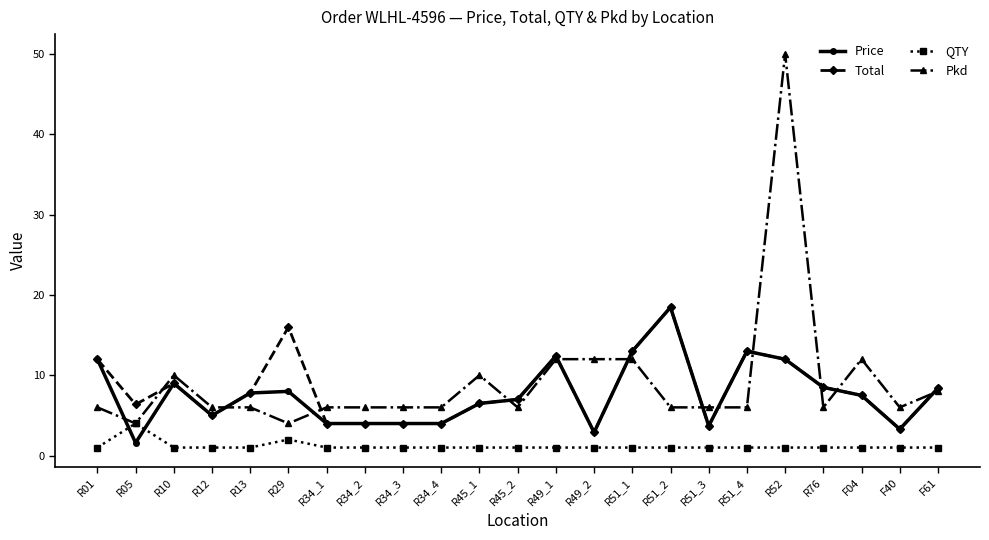

True or false: Price and QTY intersect in this chart.

True